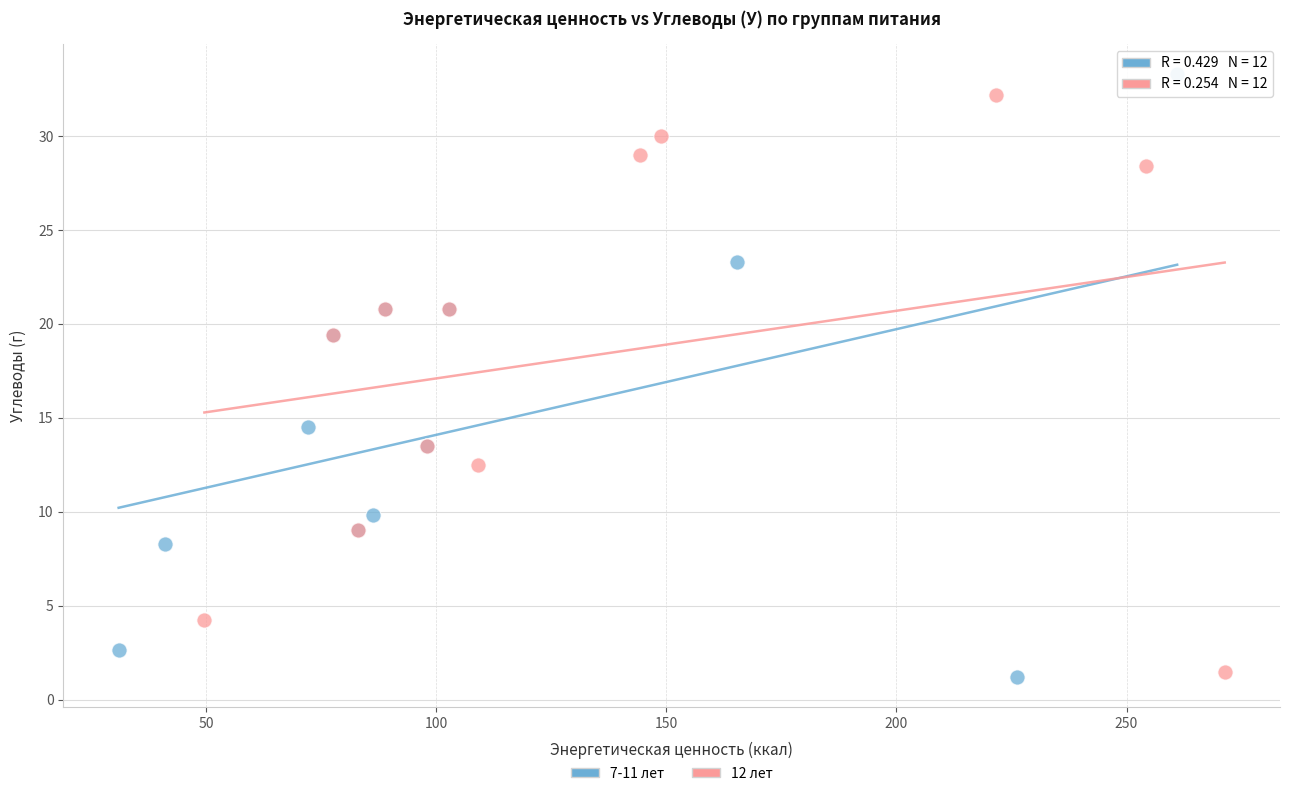

What are all the series names shown in the legend?

7-11 лет, 12 лет